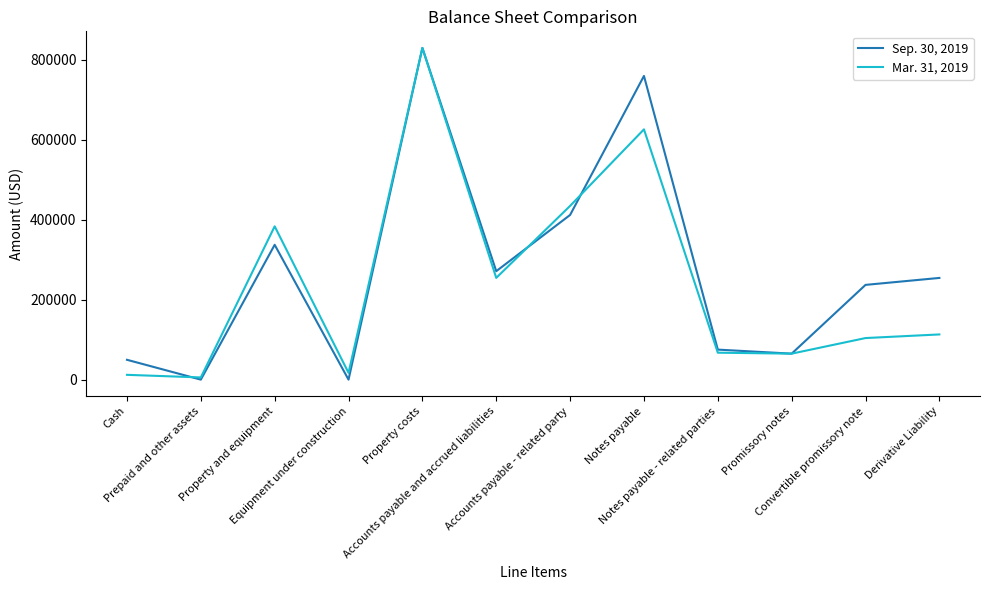

Rank the series by their average value, from lowest to highest.

Mar. 31, 2019, Sep. 30, 2019